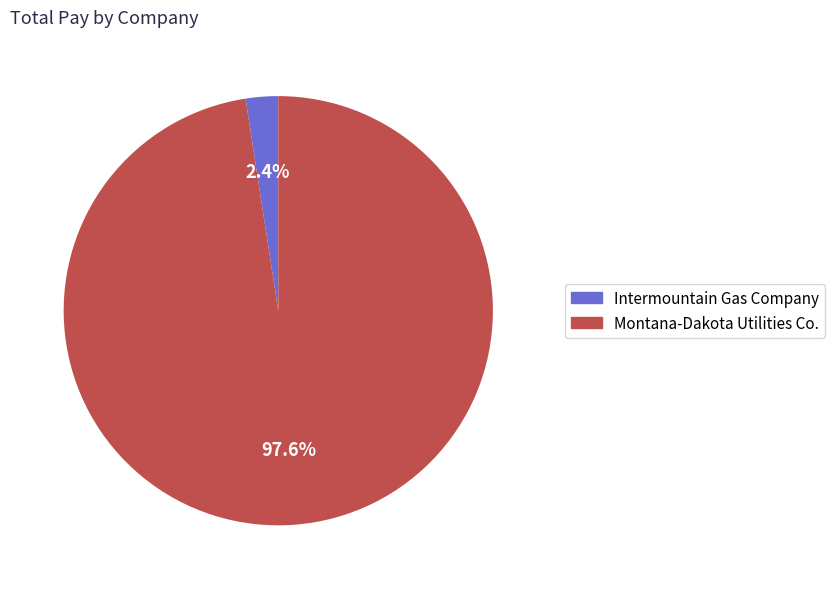

Do Montana-Dakota Utilities Co. and Intermountain Gas Company together represent more than half of the pie?

Yes